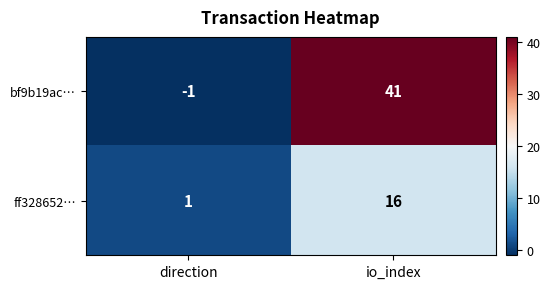

What is the minimum value shown in the chart?

-1